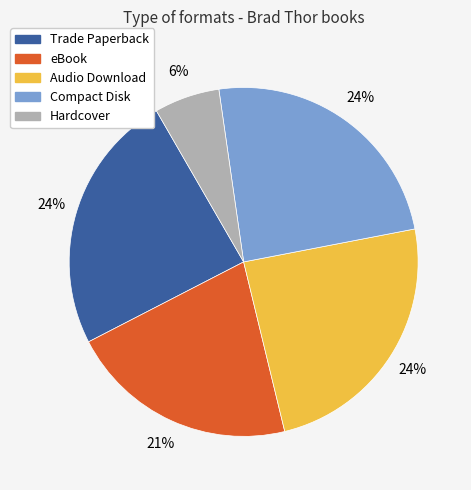

Which slice is the smallest?

Hardcover